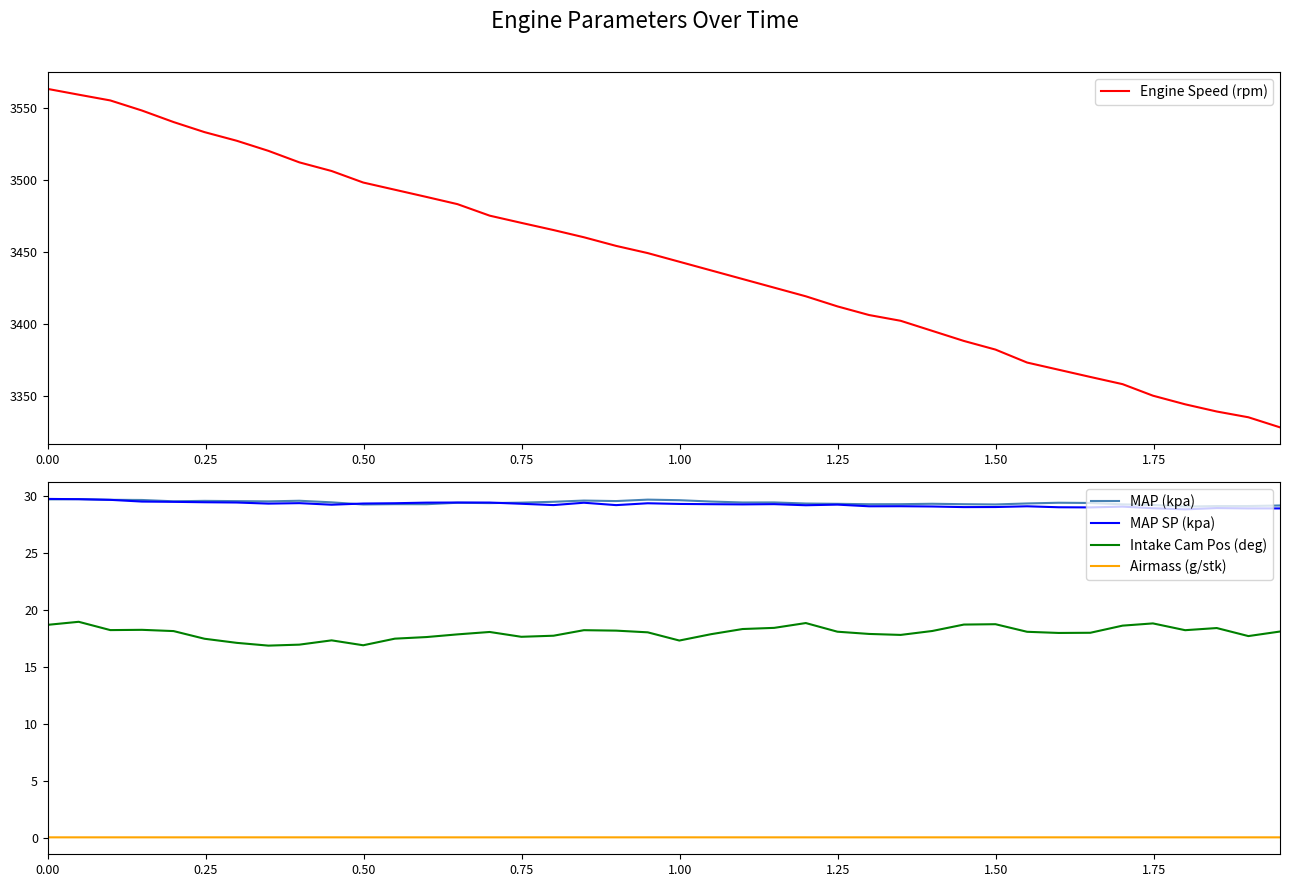

How many lines are shown in the chart?

5